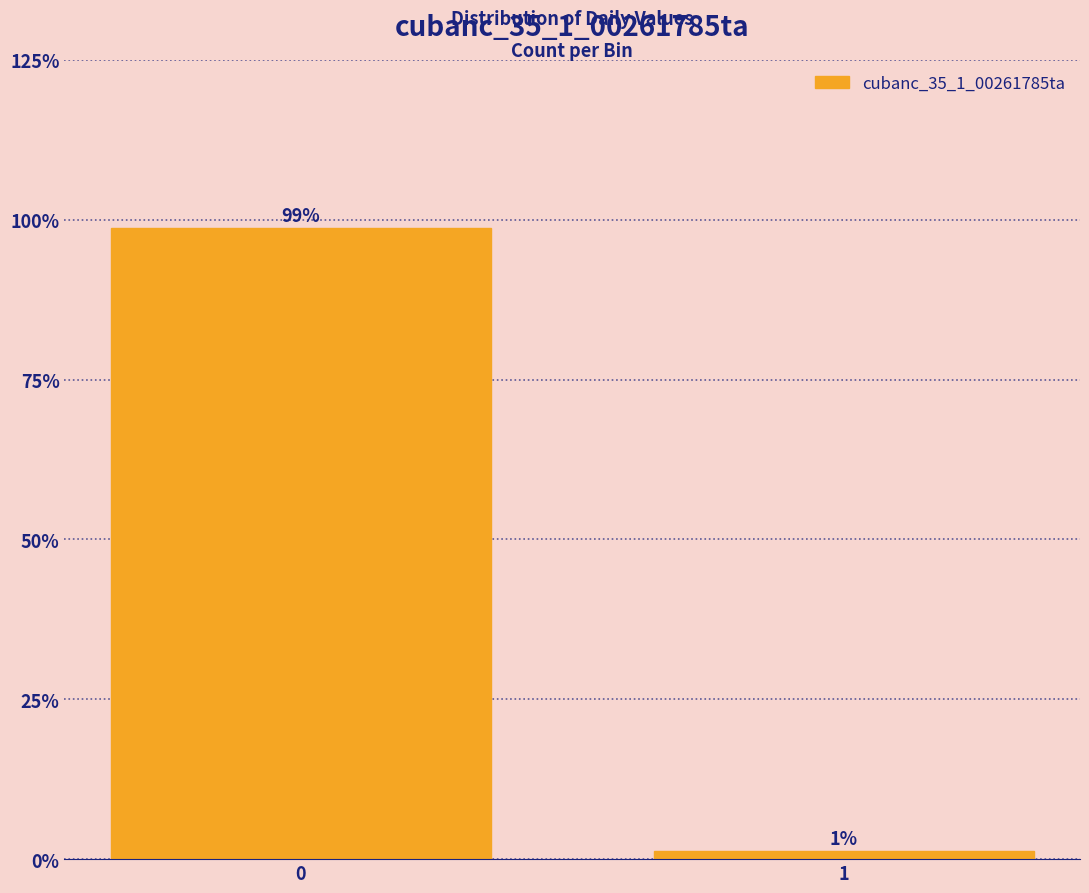

The chart shows a value of 173.7 at 0. True or false?

False